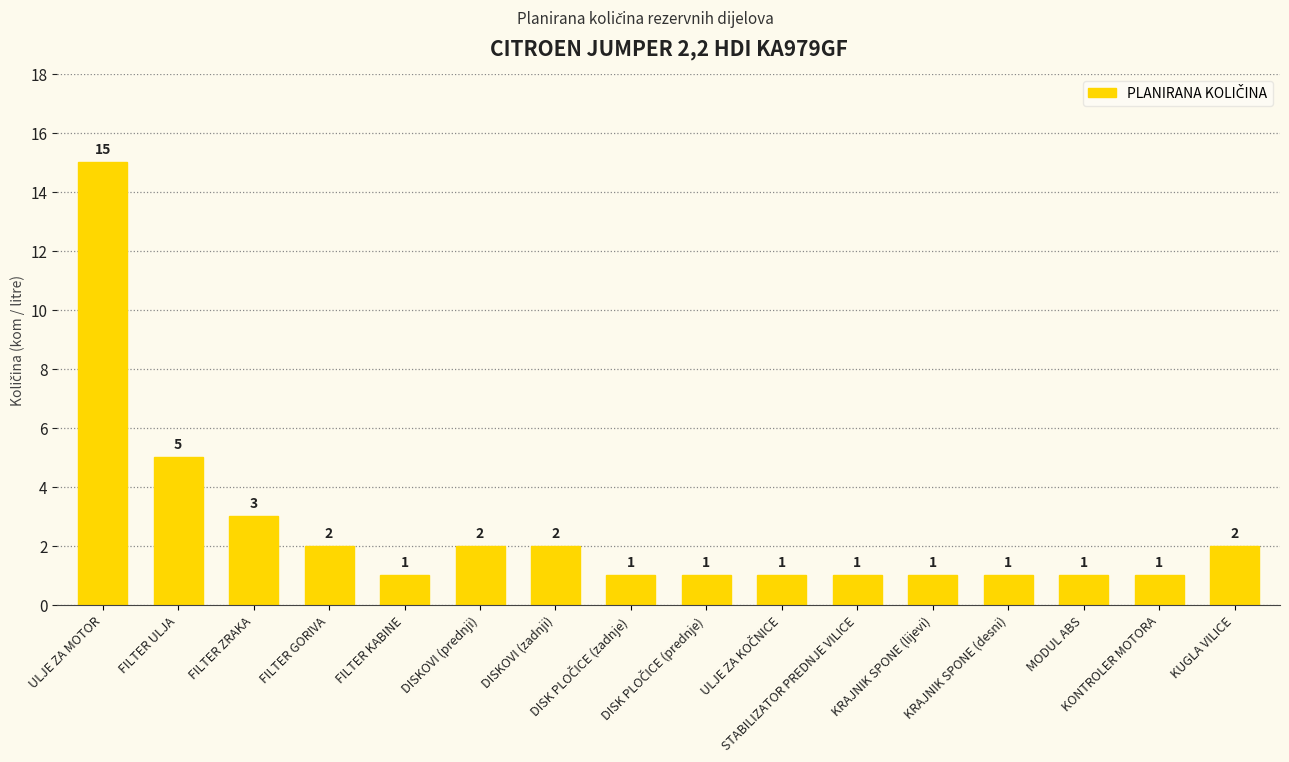

What is the change in value from ULJE ZA MOTOR to FILTER GORIVA?

-13